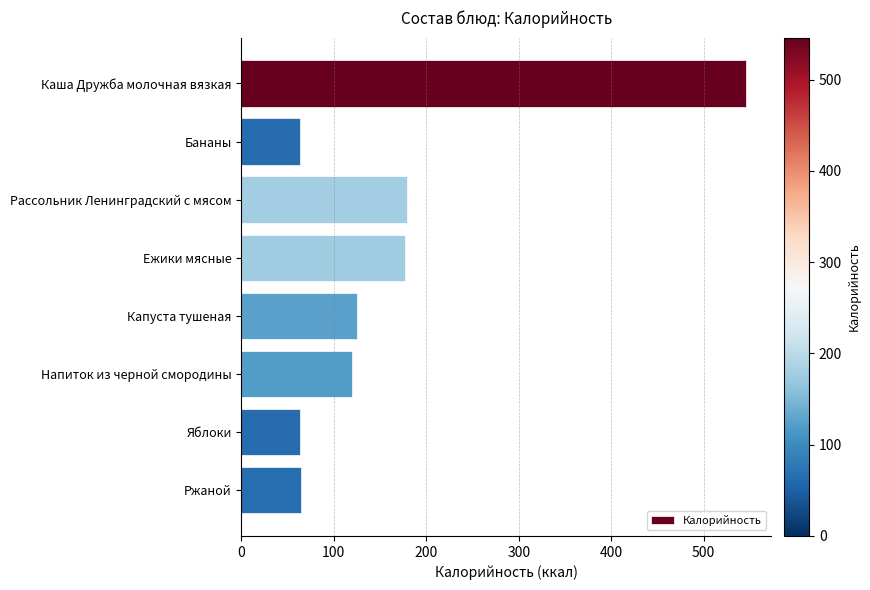

Where is the data nearest to the value 304?

Рассольник Ленинградский с мясом